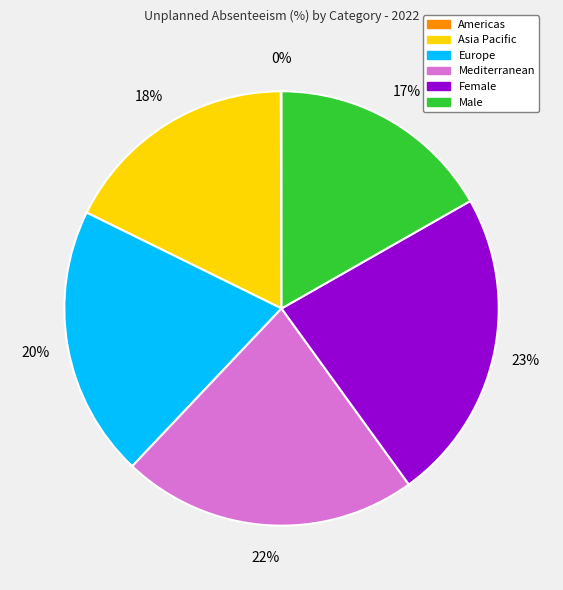

Does any single category account for the majority?

No